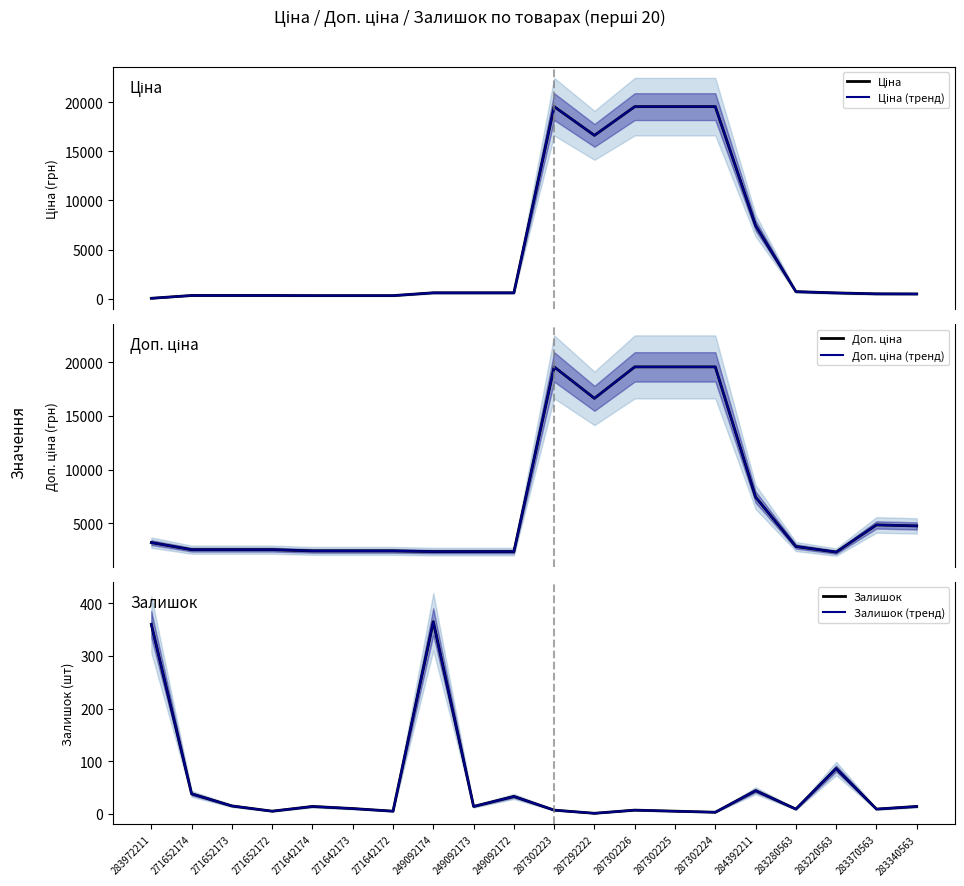

What is the average value of the Ціна (тренд) series?

5413.3